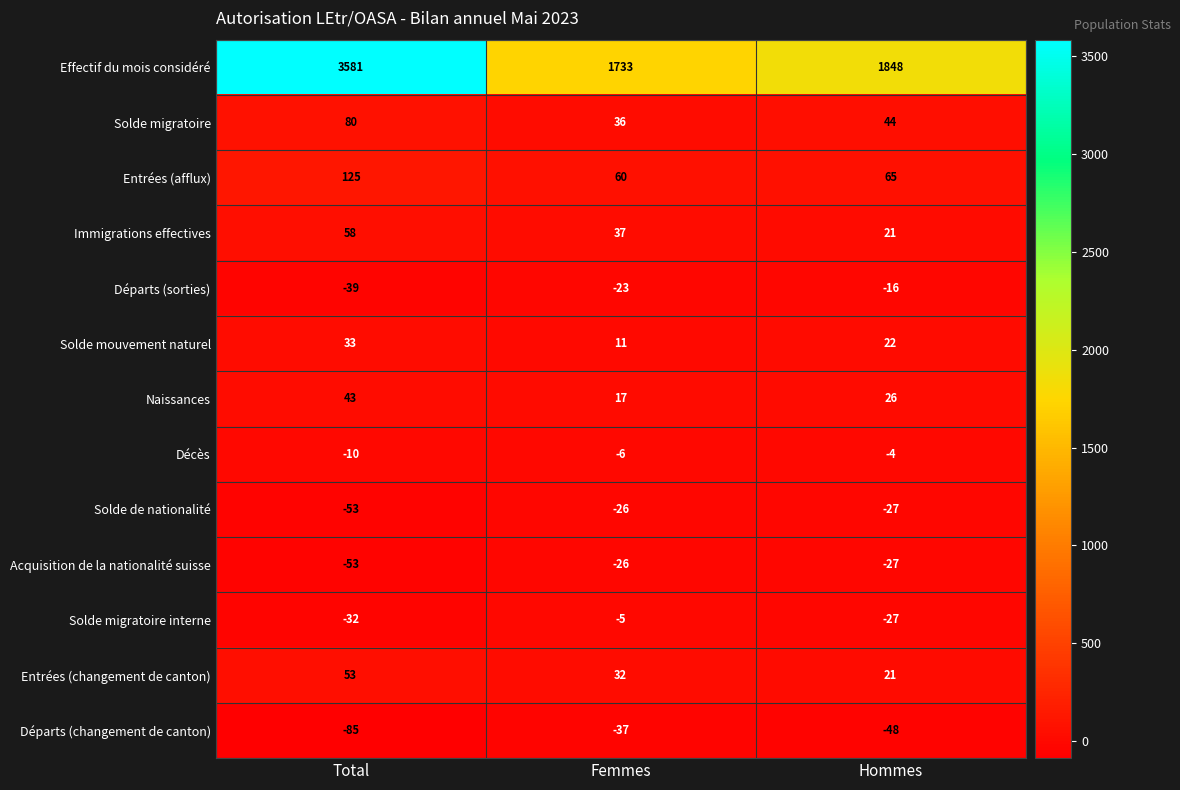

At which category does the chart reach its peak across all series?

Total